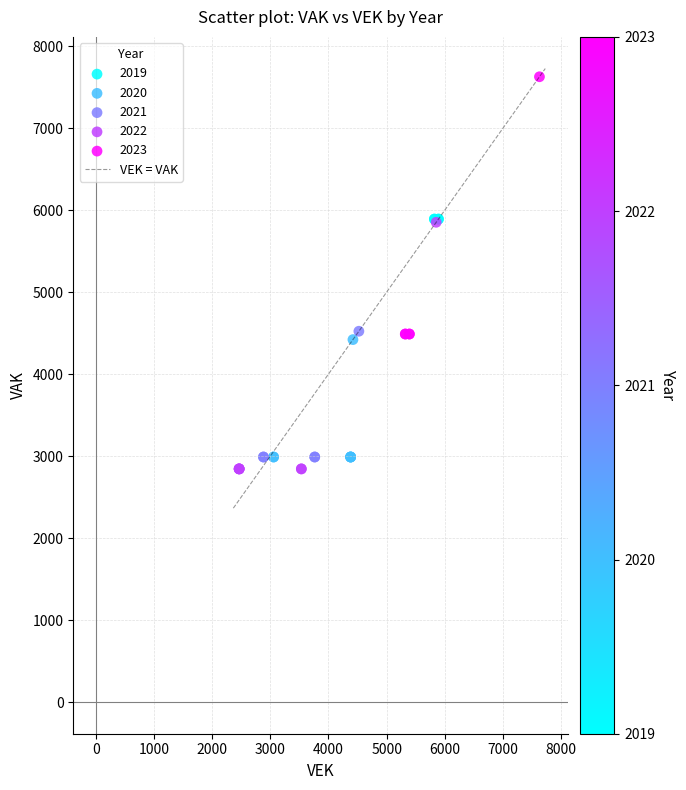

Which series reaches the maximum Y coordinate?

2023